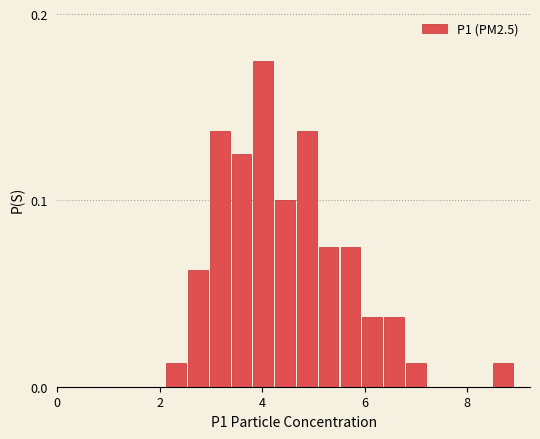

Read against the x-axis, roughly where is the centre of the tallest bar?

4.0